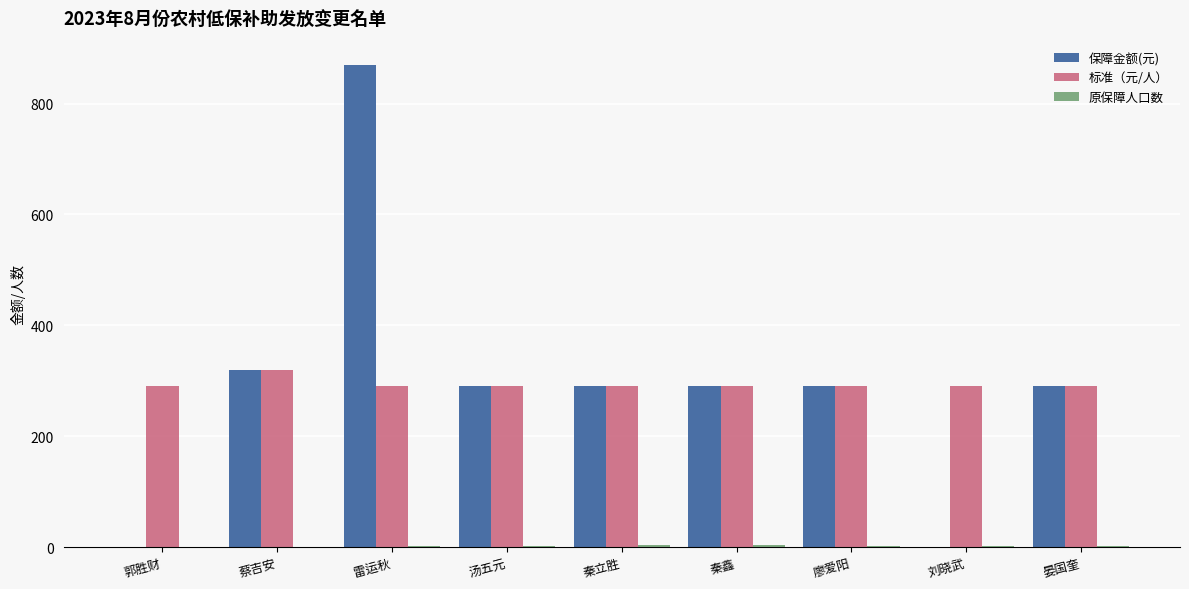

How many series are shown in this chart?

3